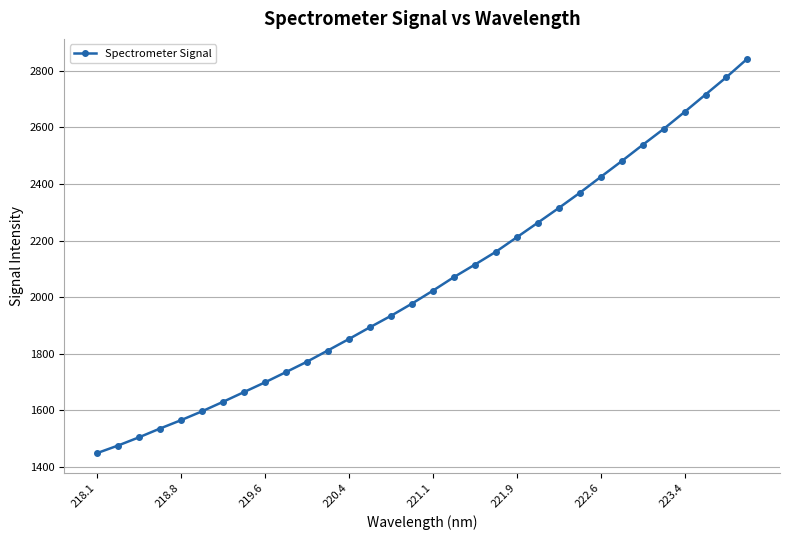

What is the average value?

2051.2